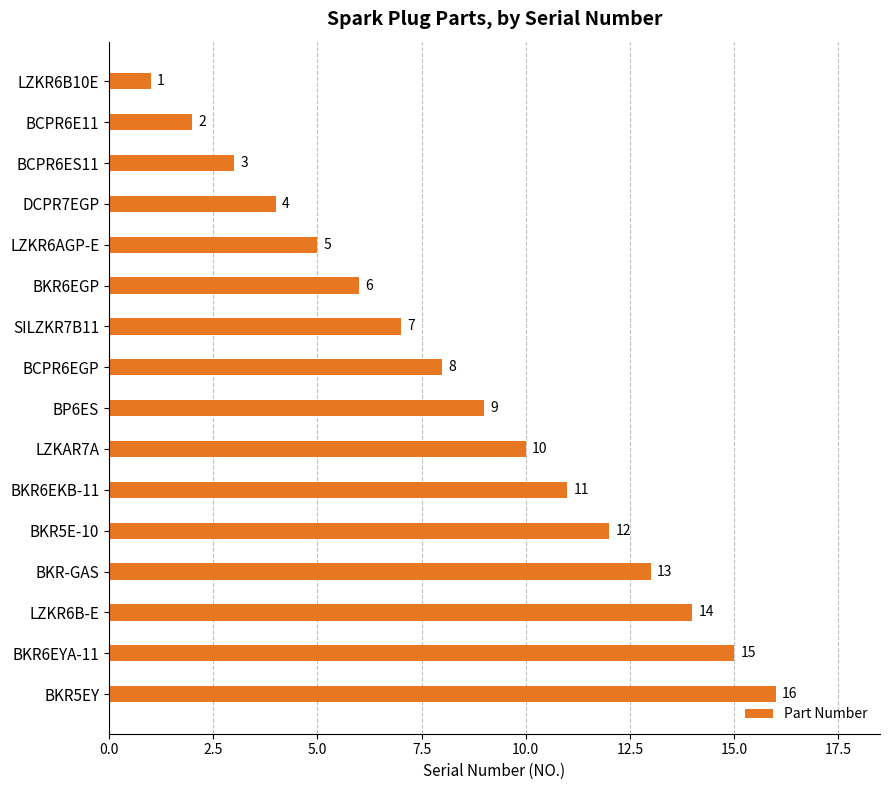

How many data points are less than 9?

8